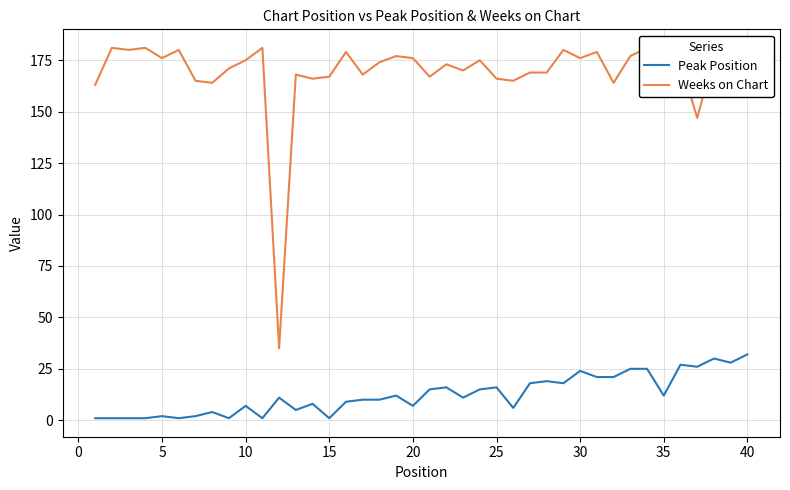

What are all the series names shown in the legend?

Peak Position, Weeks on Chart